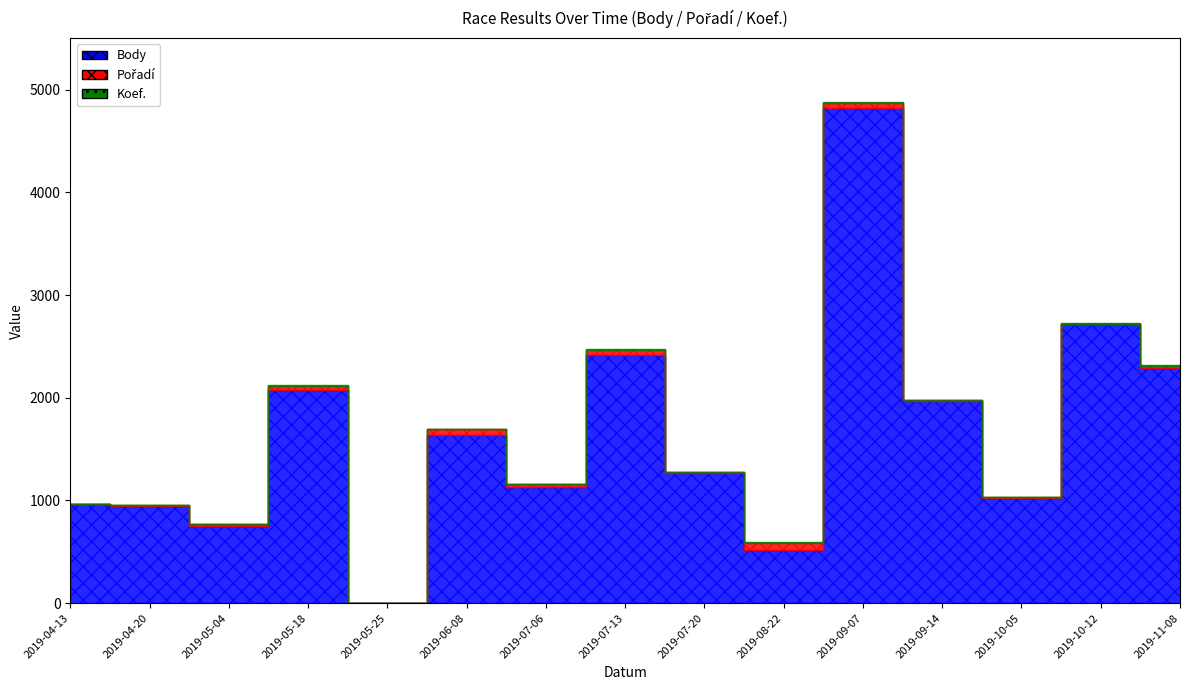

How many positive values does the Koef. series have?

14